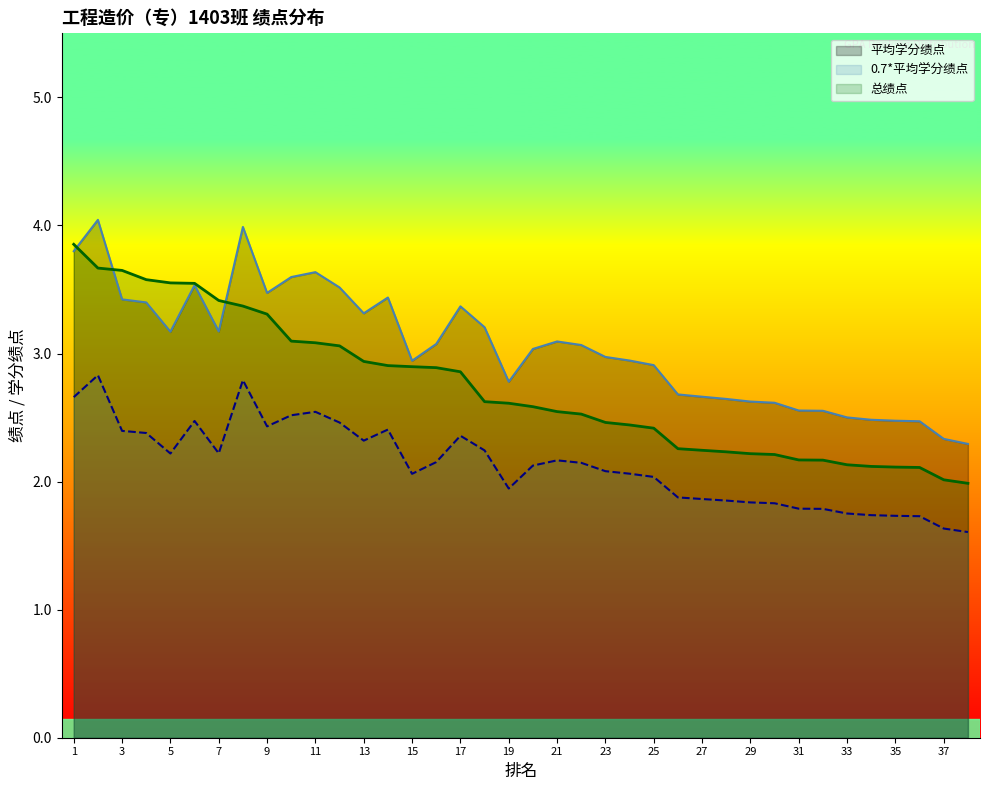

Rank the series by their average value, from lowest to highest.

0.7*平均学分绩点, 总绩点, 平均学分绩点